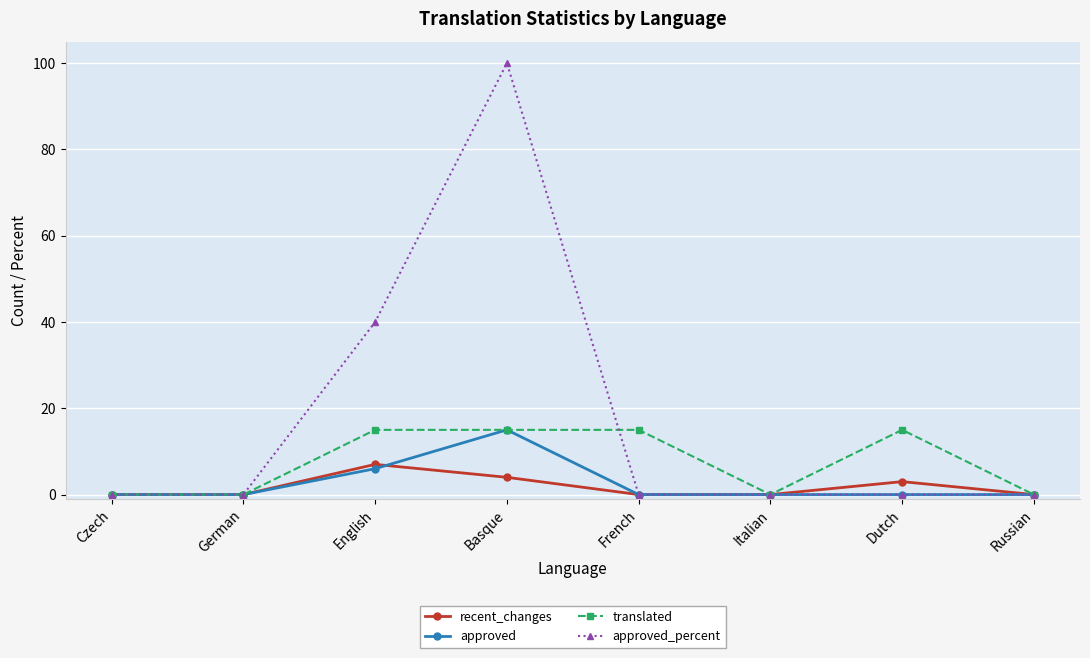

Which series has the largest total across all categories?

approved_percent